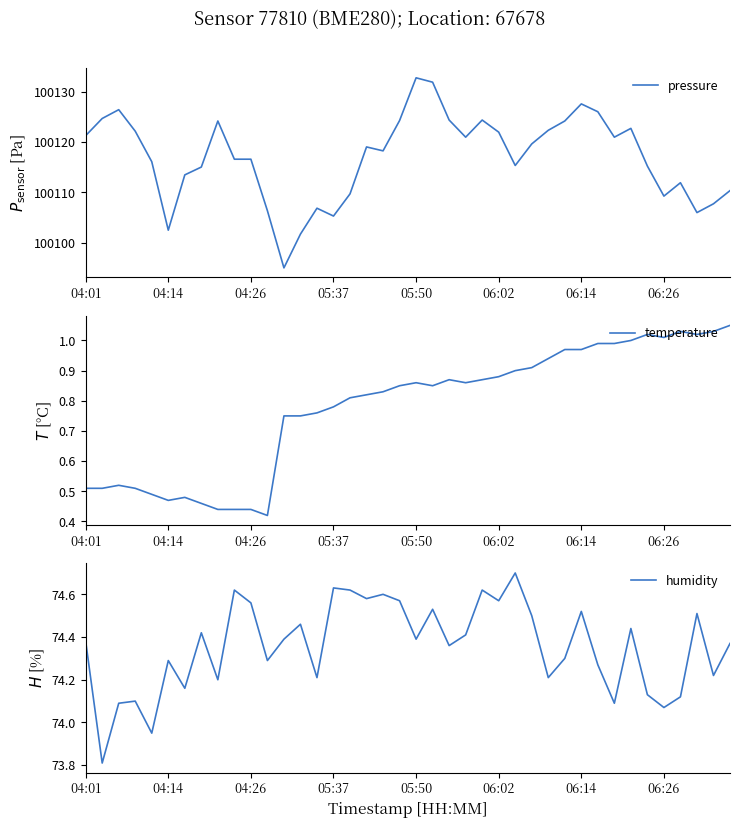

What is the lowest value of the pressure series?

100095.0